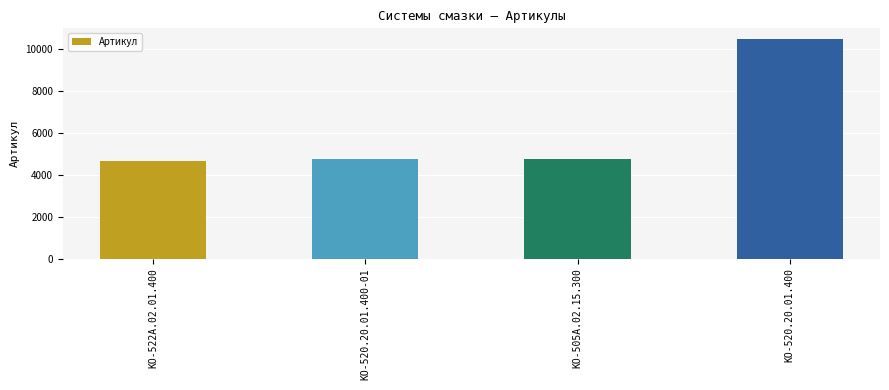

The chart shows a value of 4763 at КО-505А.02.15.300. True or false?

True